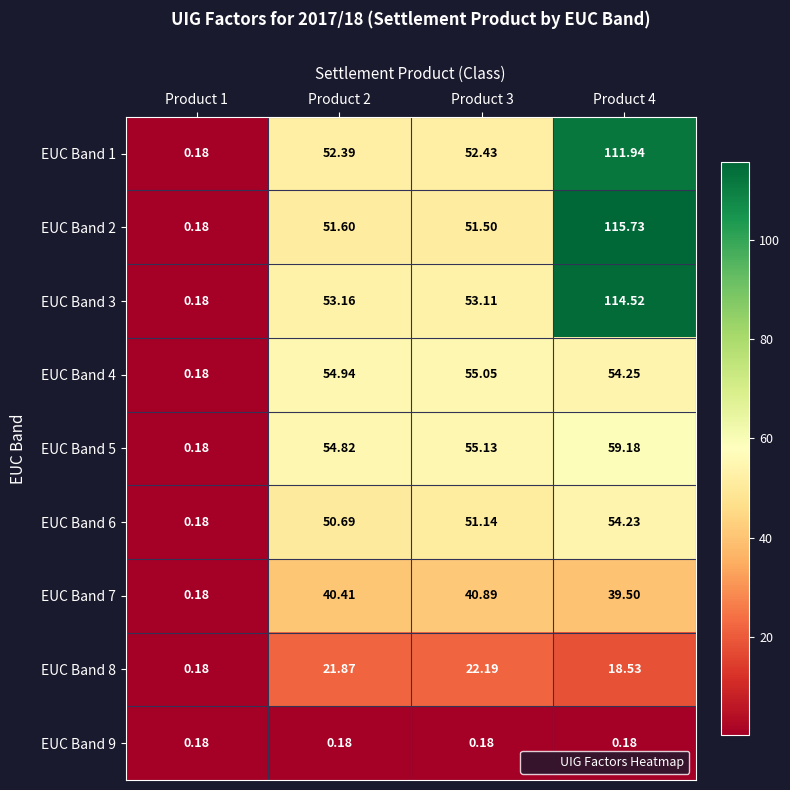

Which series has the largest total across all categories?

EUC Band 3